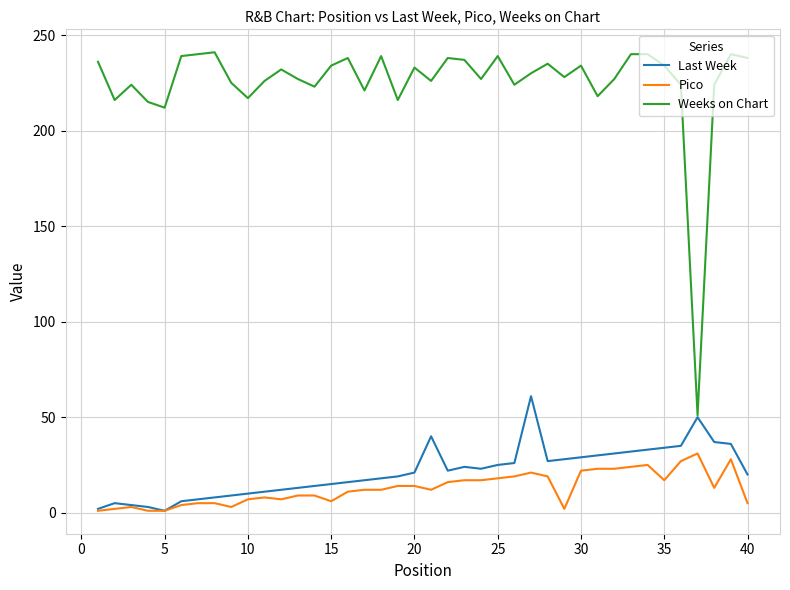

What is the maximum value for Weeks on Chart?

241